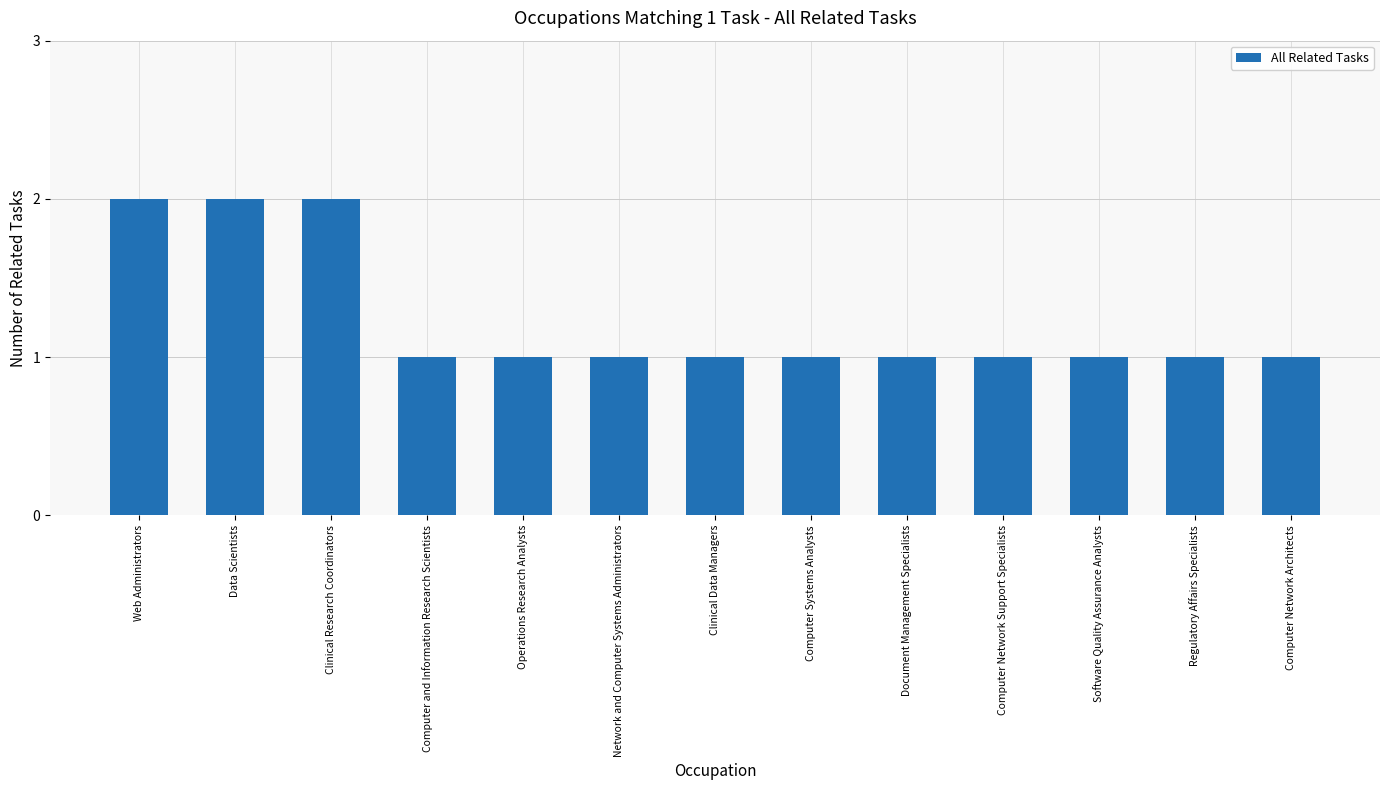

True or false: the data shows 2 at Web Administrators.

True